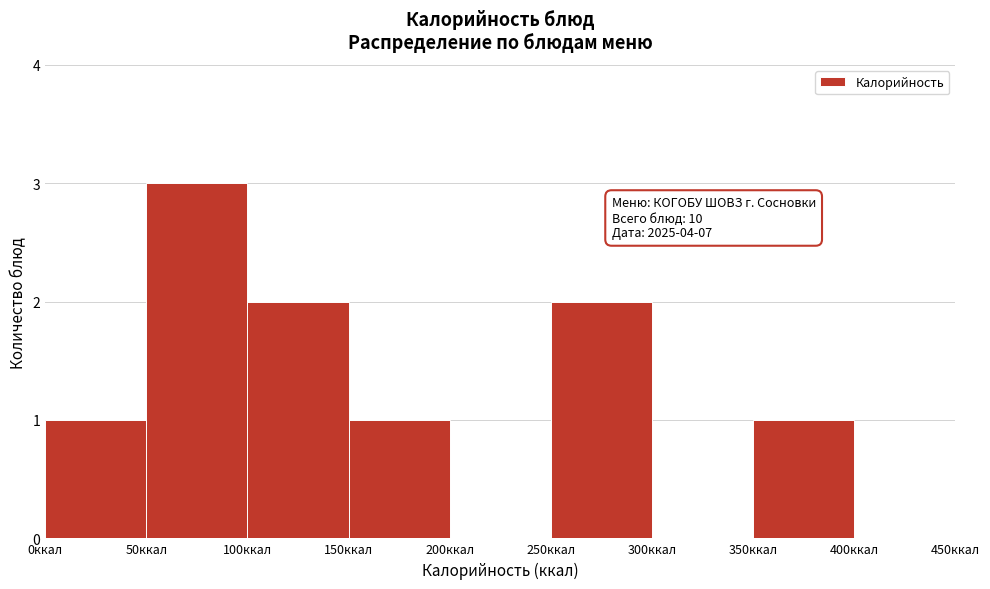

Over which range of the x-axis is the bar tallest?

50 to 100